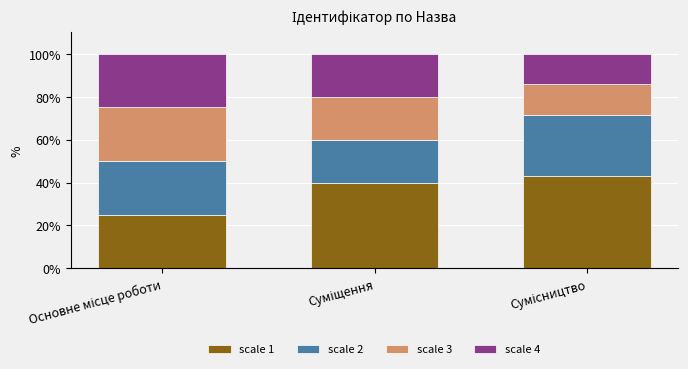

What is the sum of all scale 1 values?

107.9